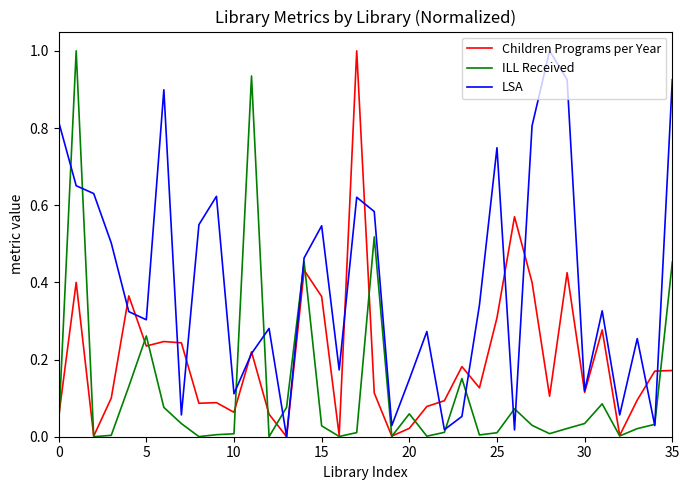

What is the greatest value displayed?

1.0